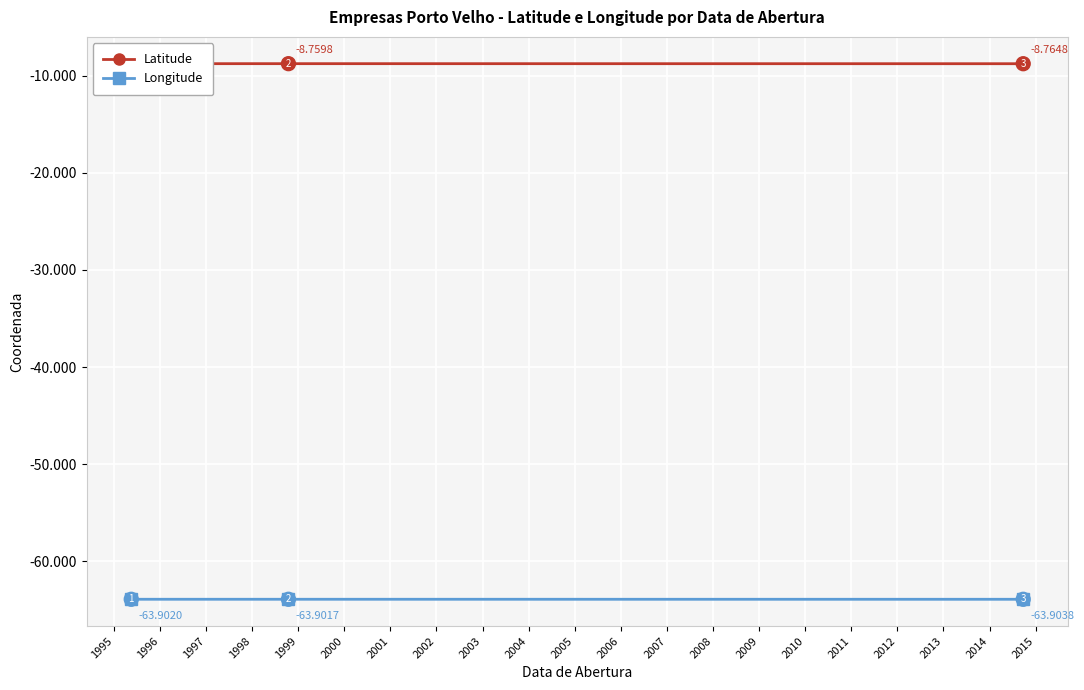

Which series has the largest total across all categories?

Latitude